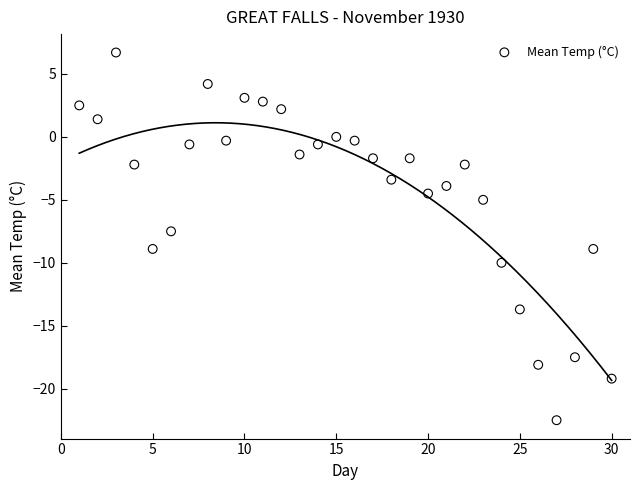

What Y value in the scatter plot is closest to -7?

-7.5